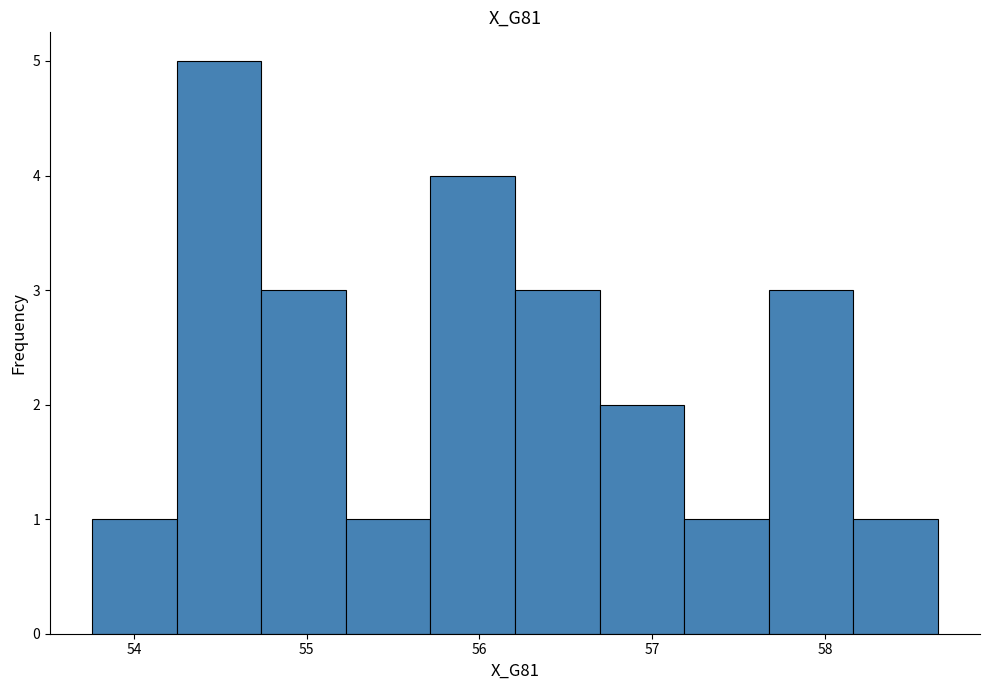

Reading left to right, list every bar in this chart as the range it spans on the x-axis followed by its height. Neither the bar edges nor the heights are printed on the chart, so give them approximately, as read against the axes.

53.8 to 54.2: 1
54.2 to 54.7: 5
54.7 to 55.2: 3
55.2 to 55.7: 1
55.7 to 56.2: 4
56.2 to 56.7: 3
56.7 to 57.2: 2
57.2 to 57.7: 1
57.7 to 58.2: 3
58.2 to 58.7: 1